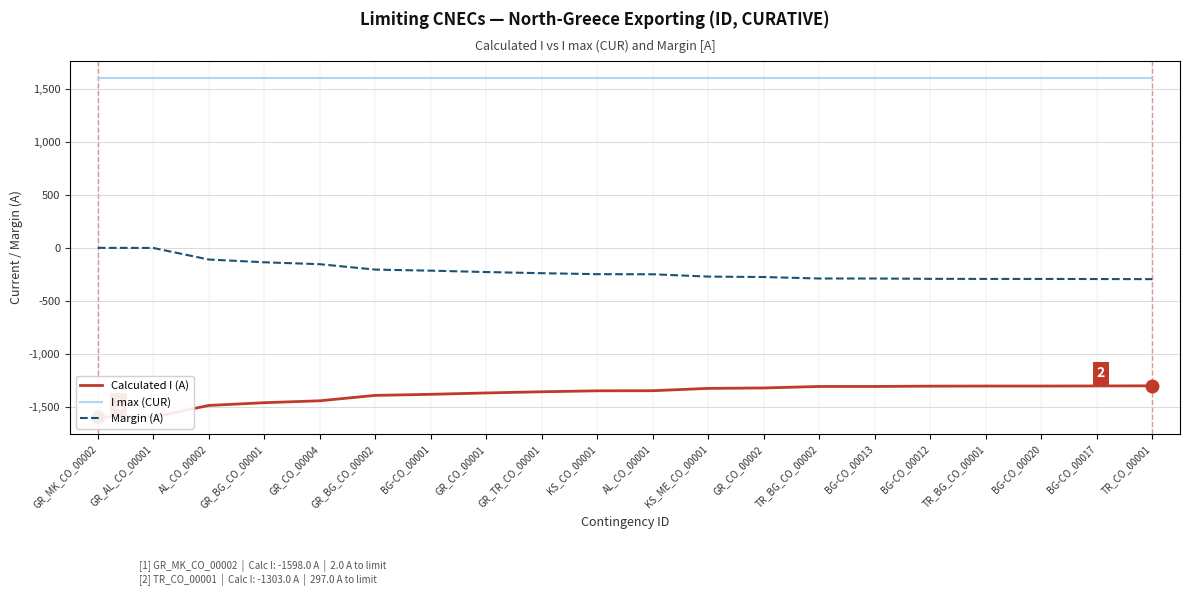

List the series in order of their peak value, lowest first.

Calculated I (A), Margin (A), I max (CUR)